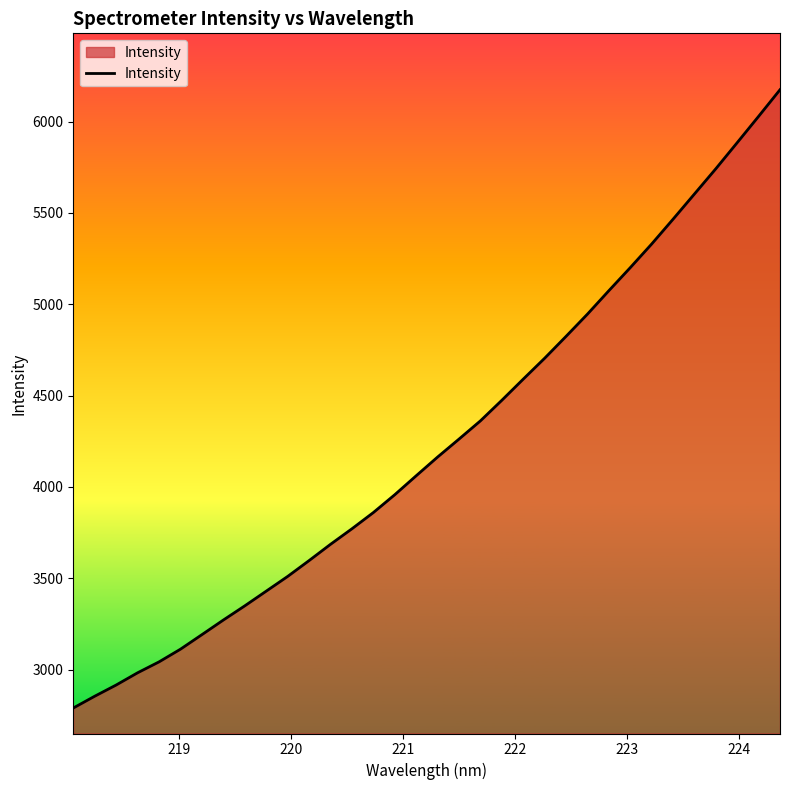

Reading left to right, extract all data points from this chart.

2789.6	2854.2	2915.5	2982.5	3042.2	3111.7	3191.2	3271.3	3348.9	3429.4	3509.9	3596.7	3685.7	3770.8	3859.6	3957.3	4061.0	4163.5	4261.8	4361.6	4474.3	4590.0	4704.4	4824.1	4945.9	5074.1	5200.2	5329.6	5465.4	5603.5	5741.8	5884.6	6028.5	6174.2